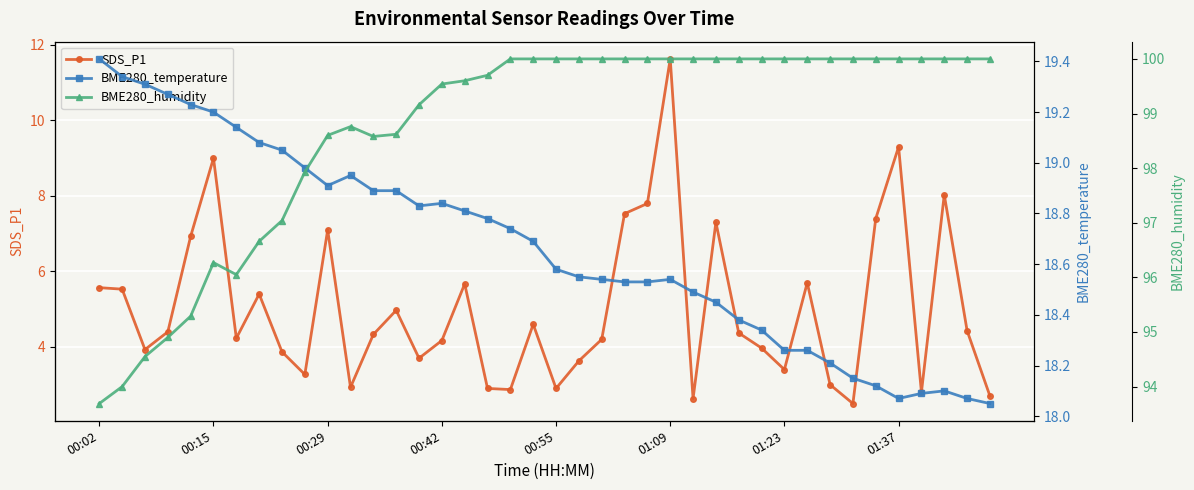

What is the minimum value for SDS_P1?

2.5